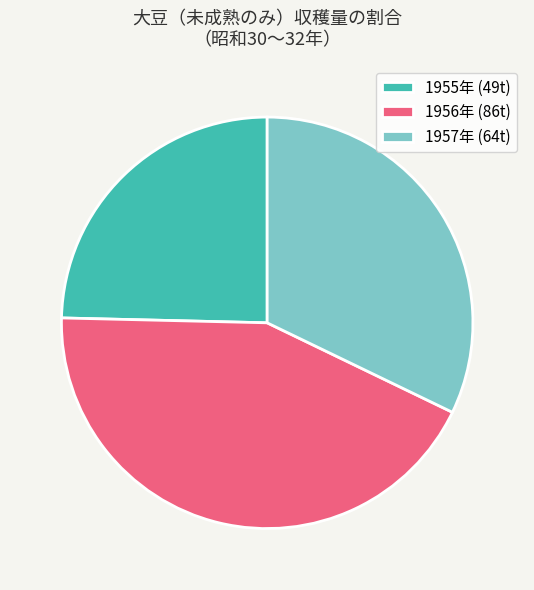

Is there a majority slice in this chart?

No